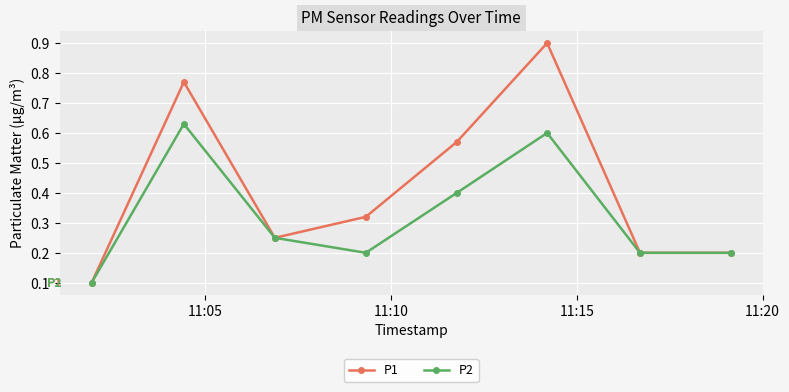

Which series has the widest spread of values?

P1